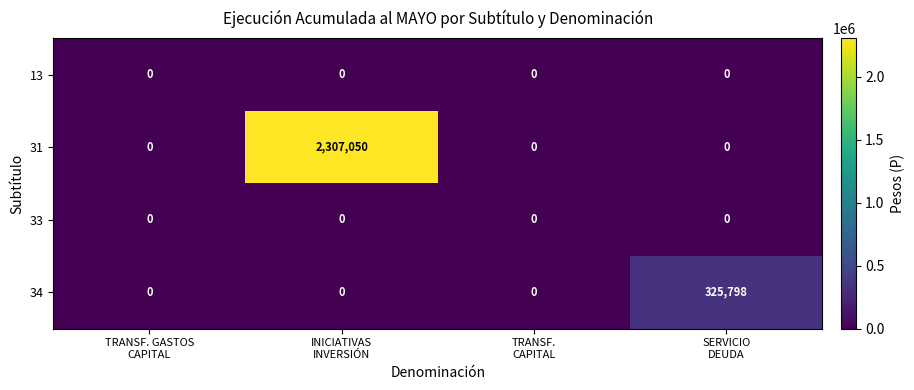

What is the greatest value displayed?

2307050